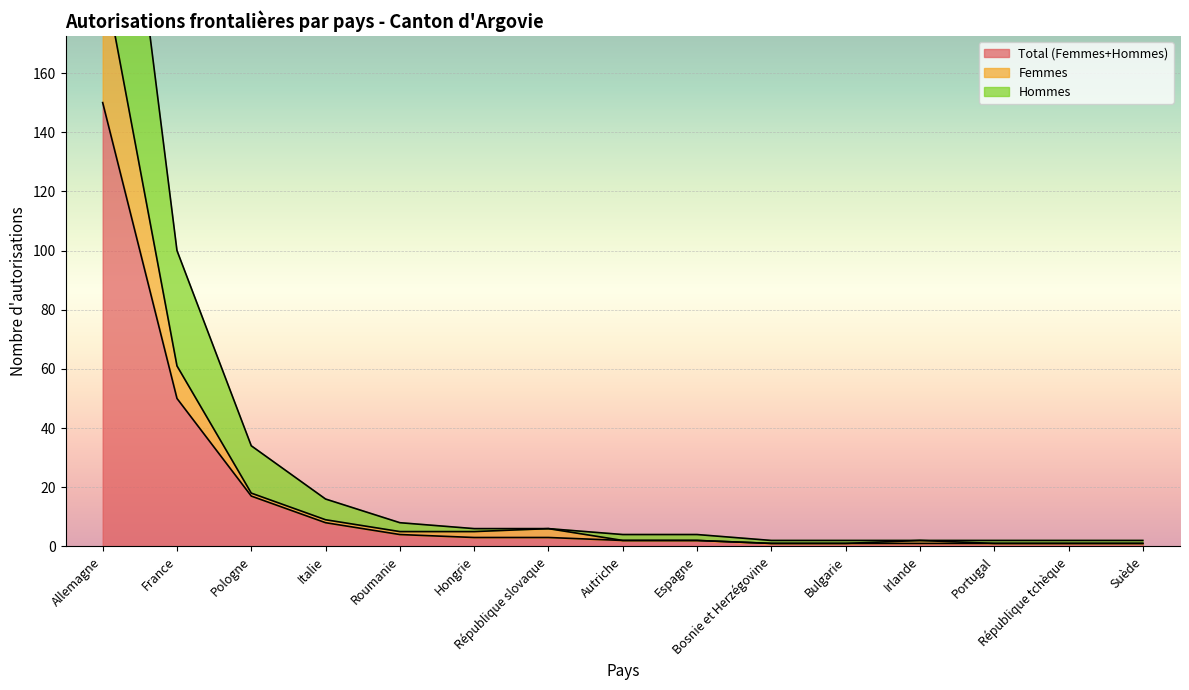

What is the smallest value displayed?

1